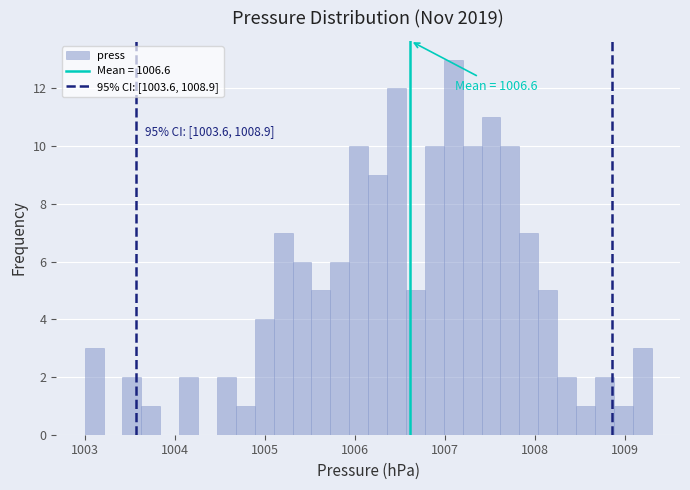

Around what value on the x-axis is the tallest bar? Give the approximate position of its centre, as read against the axis.

1007.1